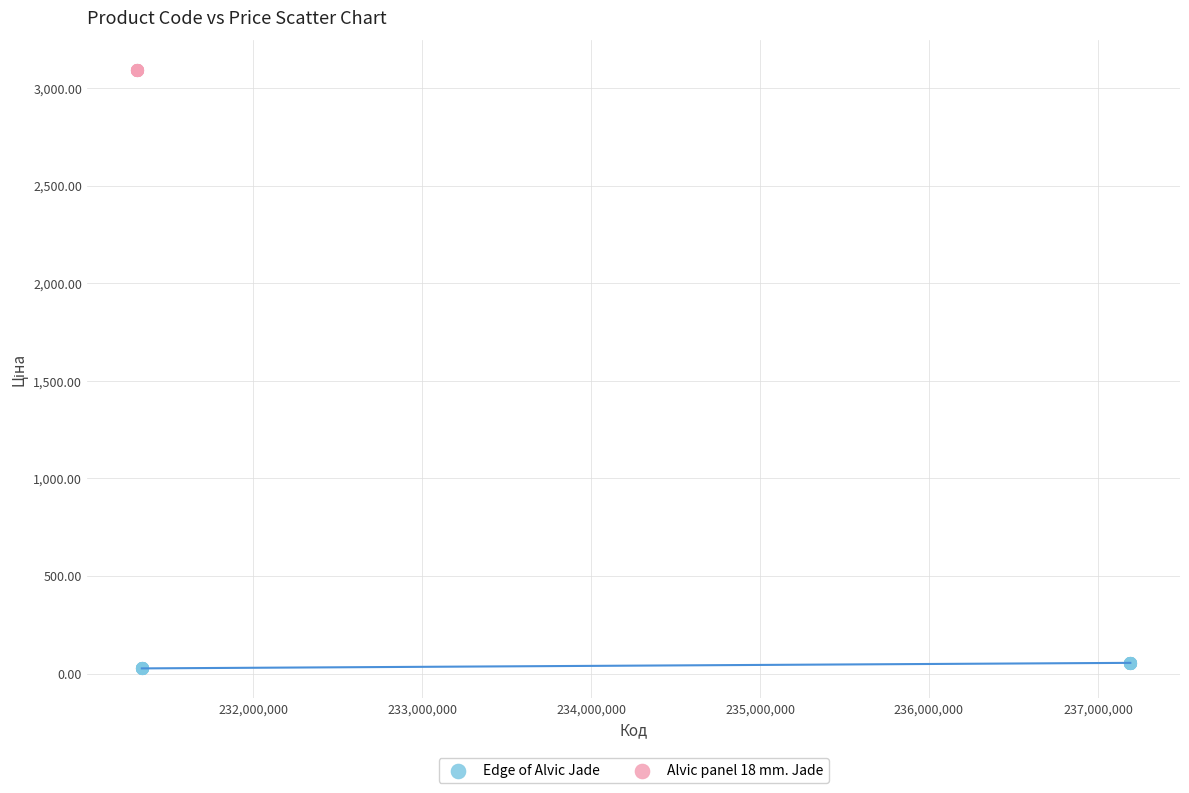

Which series contains the highest Y value?

Alvic panel 18 mm. Jade